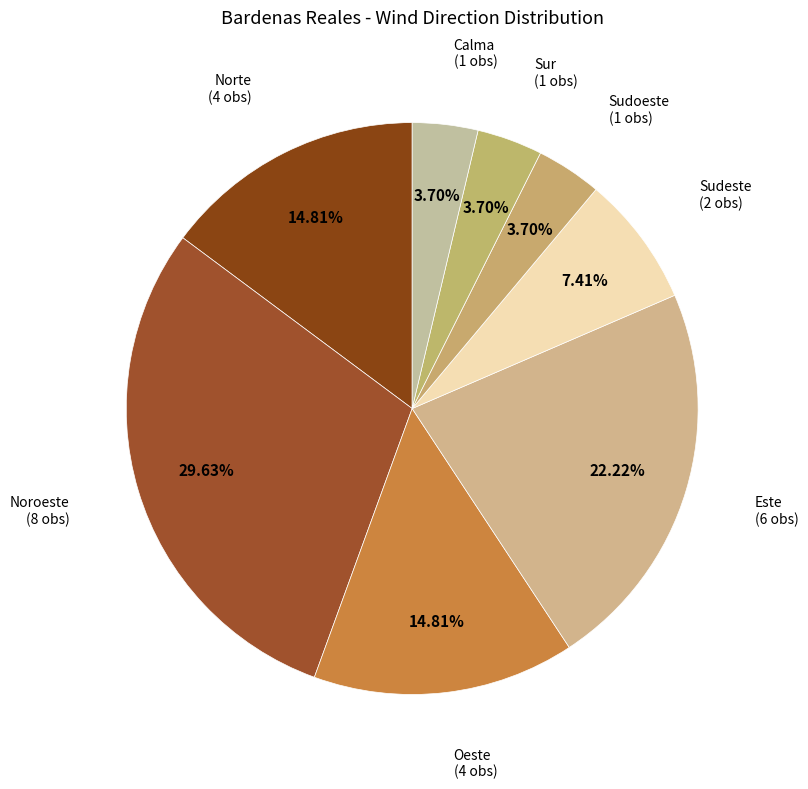

Approximately how many times larger is the value at Sur compared to Sudeste?

0.5